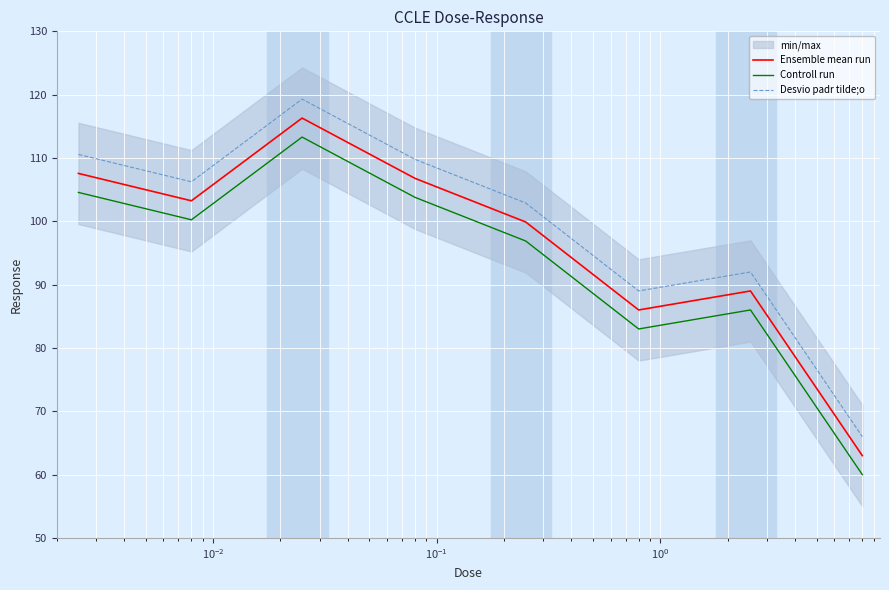

How many categories are shown in the chart?

8